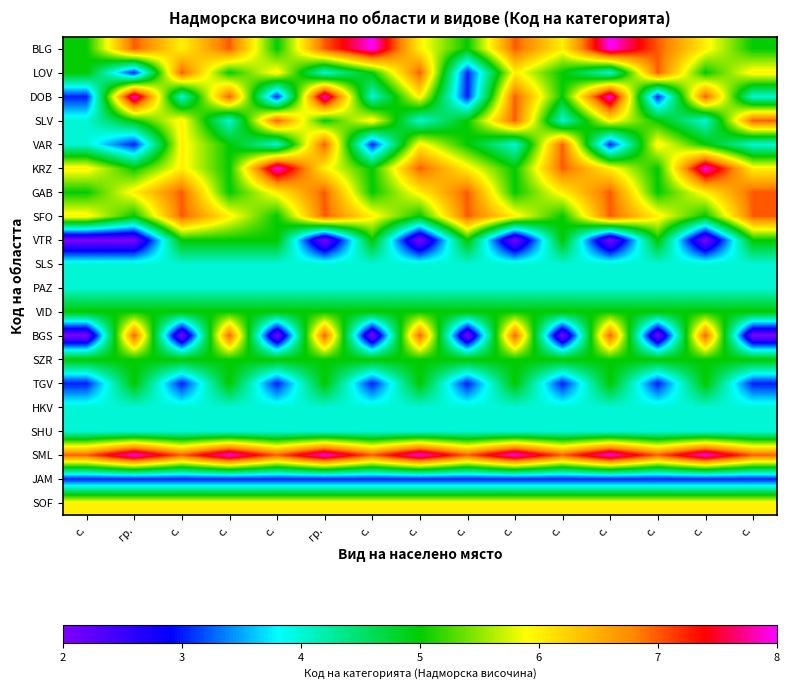

What is the maximum value shown in the chart?

8